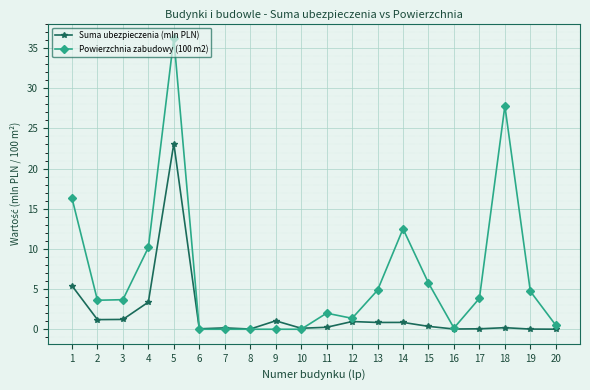

Is this an area chart (filled region under the line)?

No